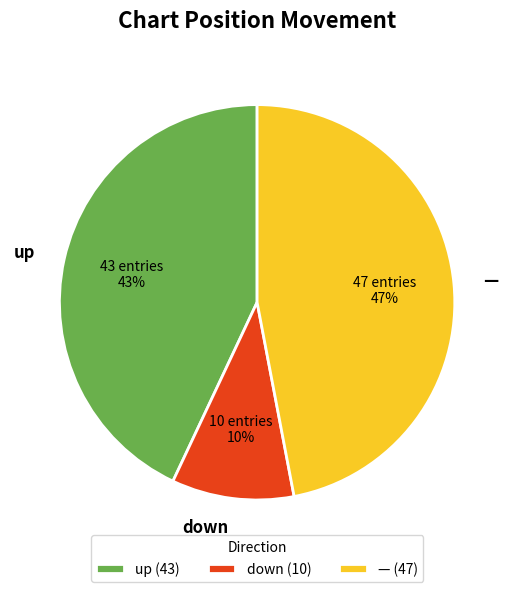

Is up the majority of the pie?

No